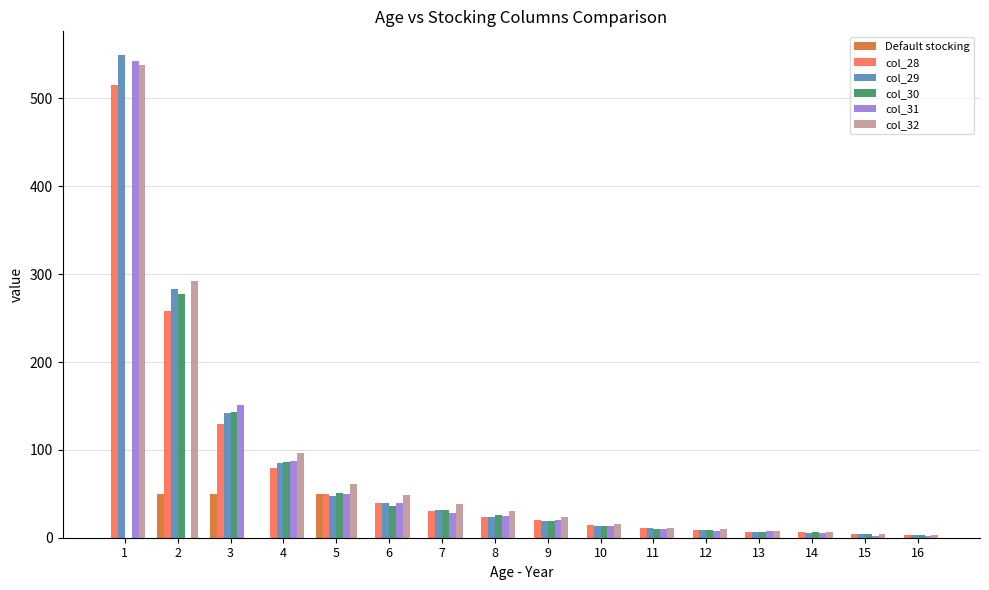

The col_30 series shows 6 at 14. True or false?

True